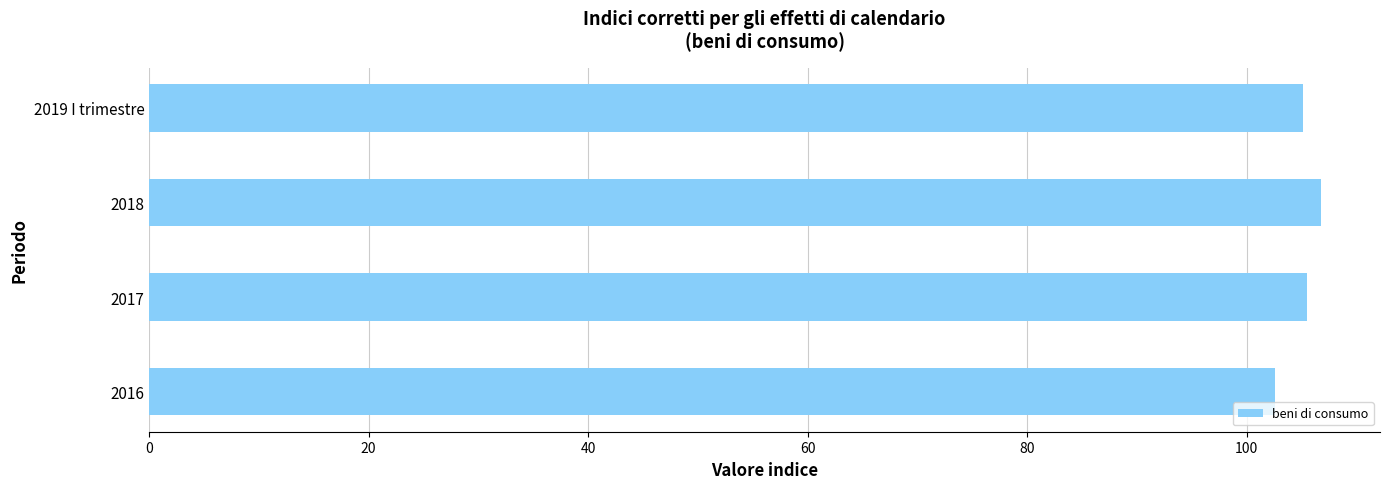

What is the ratio of the value at 2017 to the value at 2019 I trimestre?

1.0